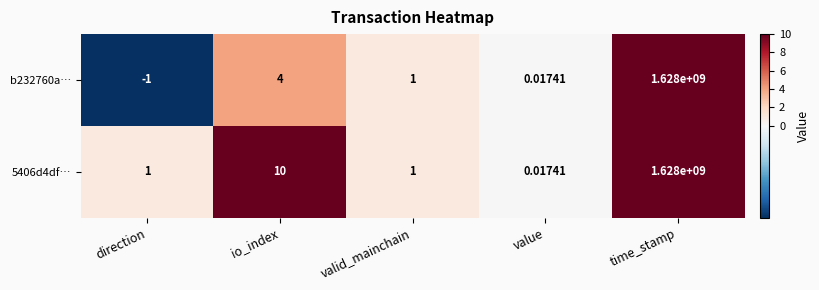

How many categories are shown in the chart?

5